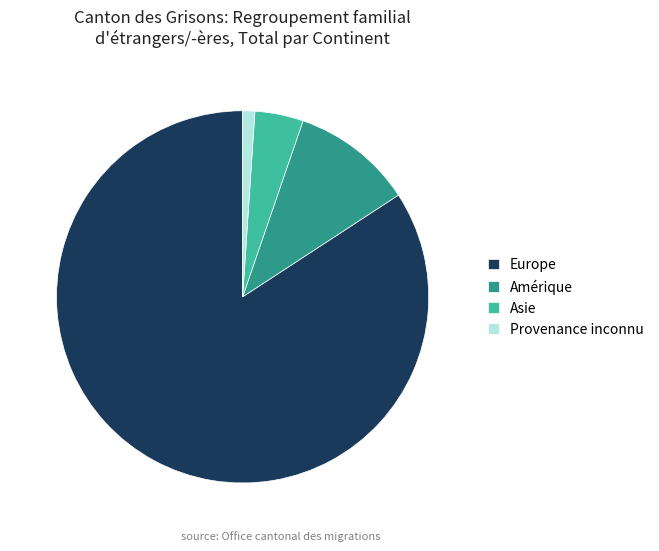

Is it true that Europe is 84% of the pie?

True